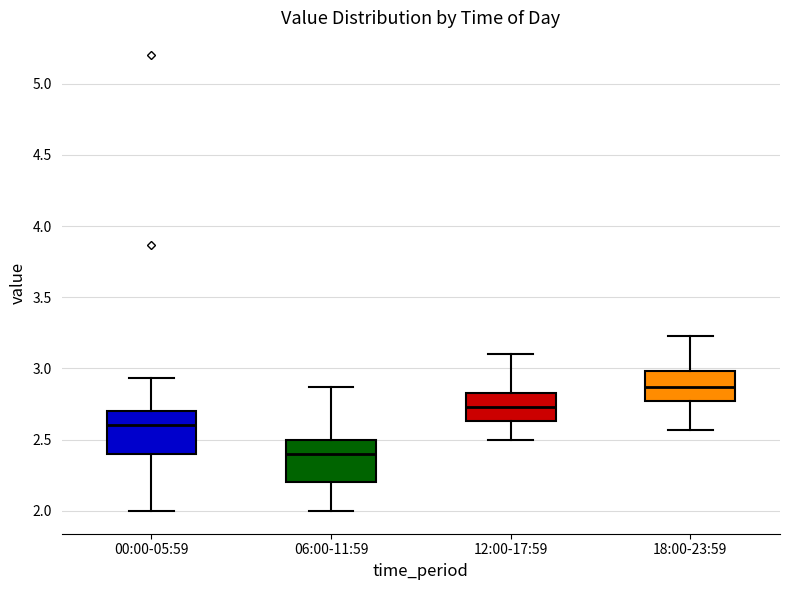

Which box's median line is the lowest?

06:00-11:59